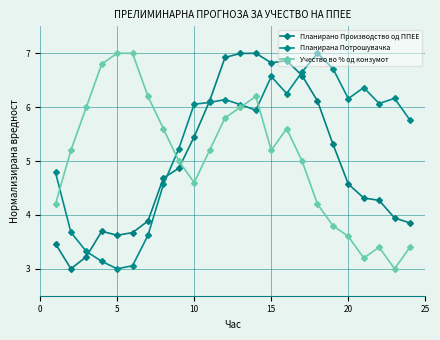

True or false: Планирана Потрошувачка and Планирано Производство од ППЕЕ intersect in this chart.

True